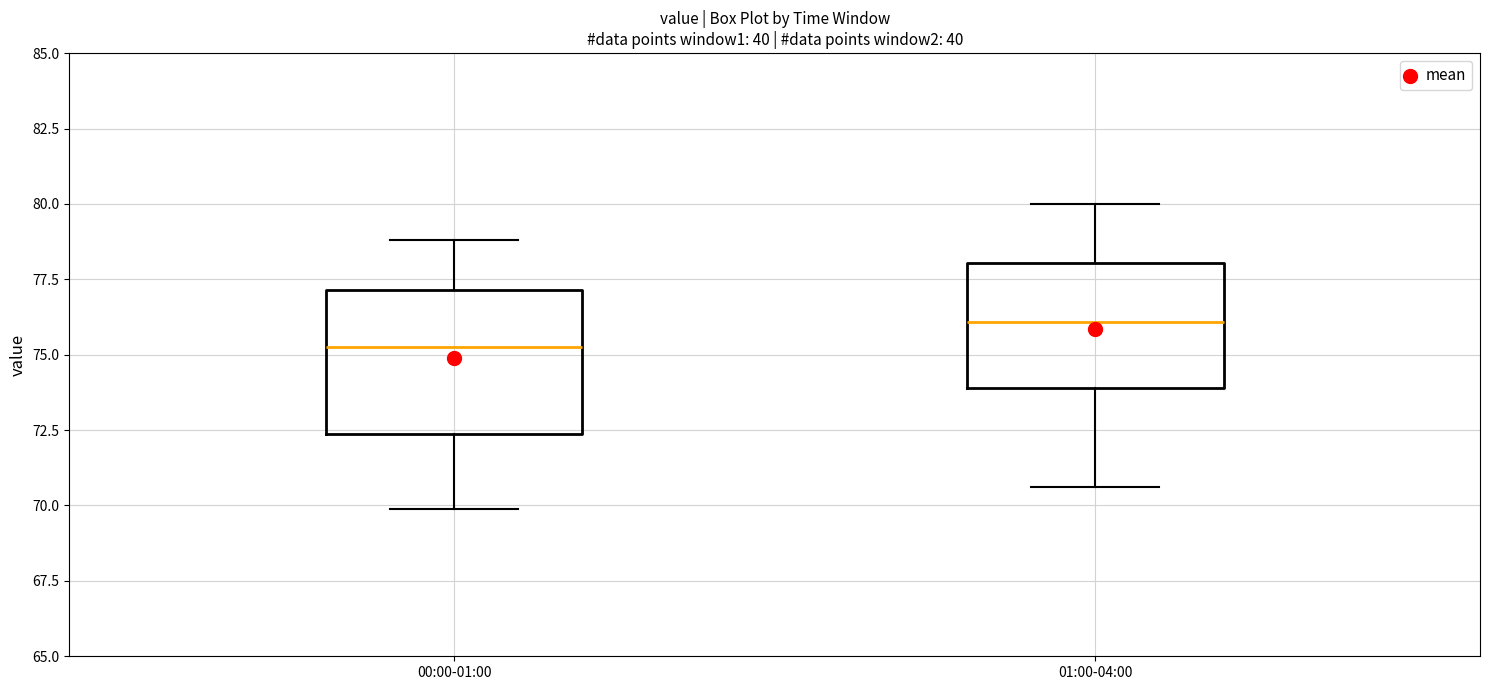

Reading left to right, transcribe this box plot: for each box, give where its median line is, the range the box spans, and where its two whiskers end, as read against the y-axis. The values are not printed on the chart, so give them approximately, as read against the axis.

00:00-01:00: median 75.5, box 72.5 to 77.0, whiskers 70.0 to 79.0
01:00-04:00: median 76.0, box 74.0 to 78.0, whiskers 70.5 to 80.0